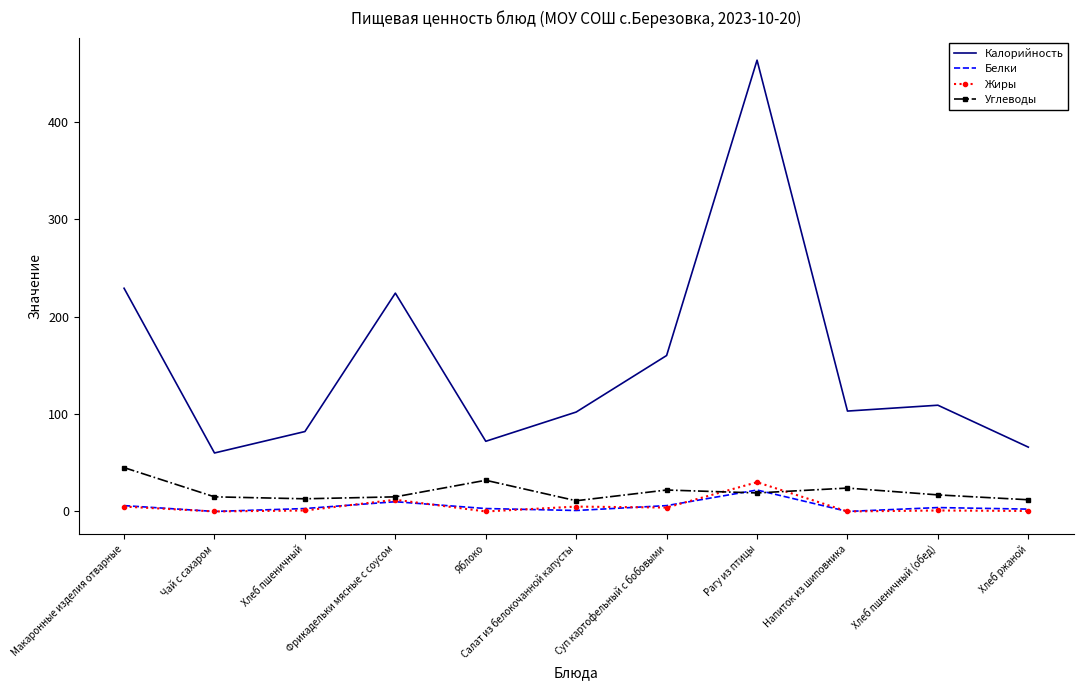

What is the maximum value for Калорийность?

463.0